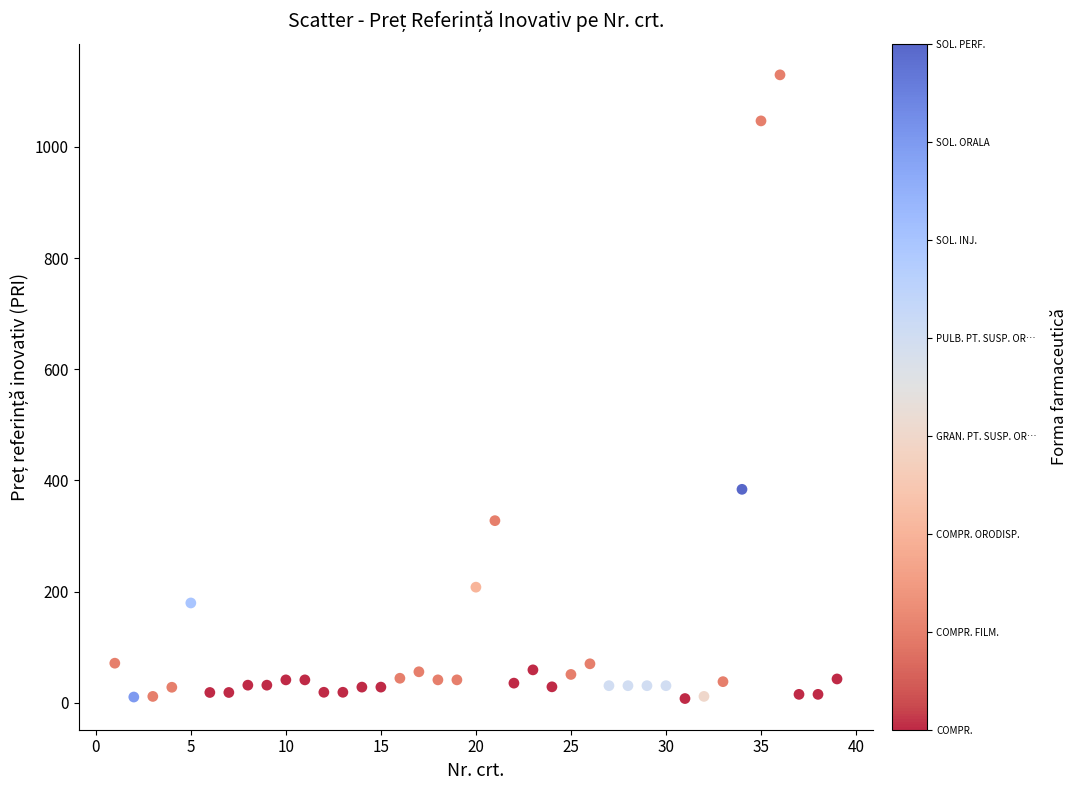

What is the range of X values (max minus min)?

38.0